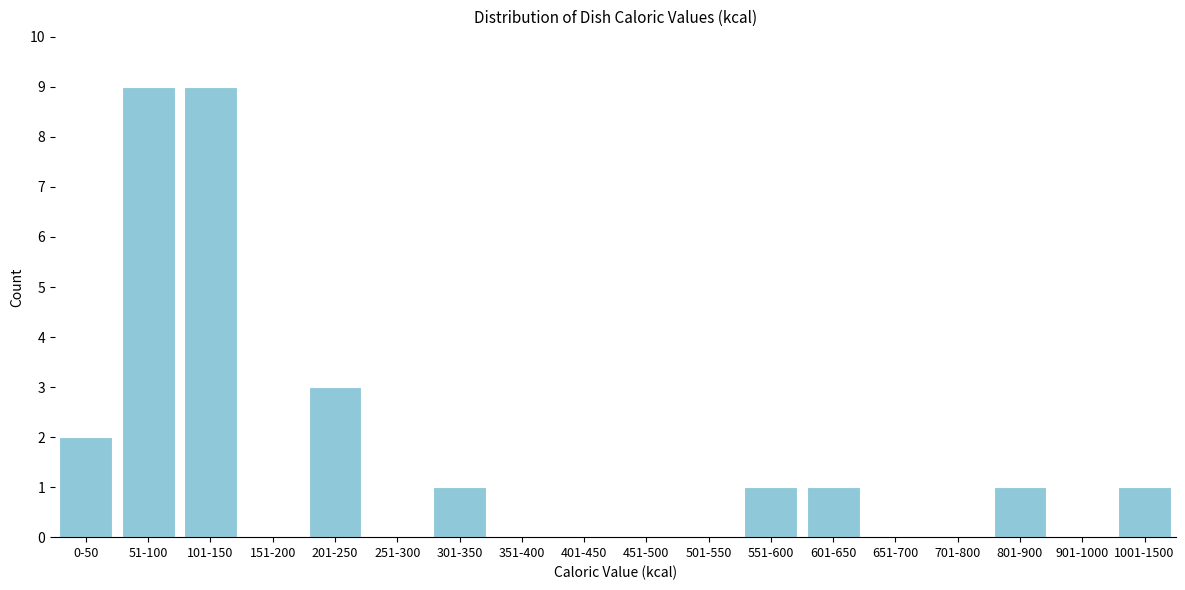

Reading left to right, extract all data points from this chart.

0-50=2	51-100=9	101-150=9	151-200=0	201-250=3	251-300=0	301-350=1	351-400=0	401-450=0	451-500=0	501-550=0	551-600=1	601-650=1	651-700=0	701-800=0	801-900=1	901-1000=0	1001-1500=1